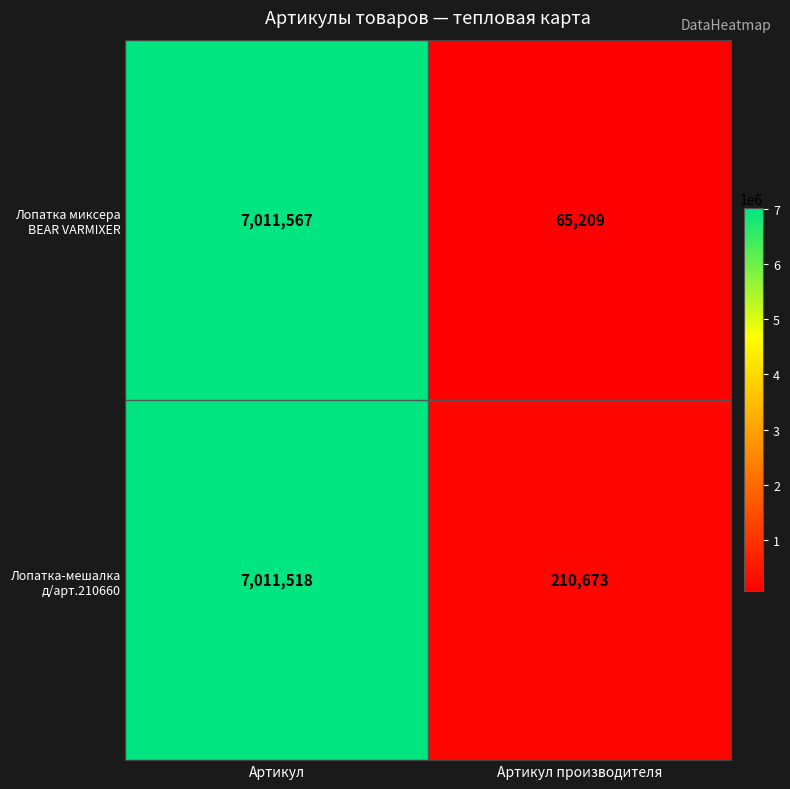

The value of Лопатка-мешалка д/арт.210660 at Артикул производителя is 311159. True or false?

False